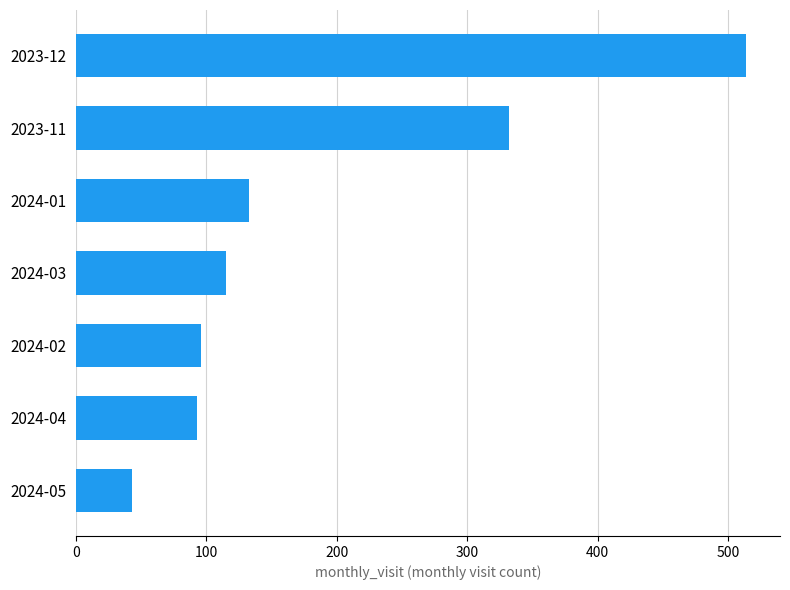

What is the smallest value displayed?

43